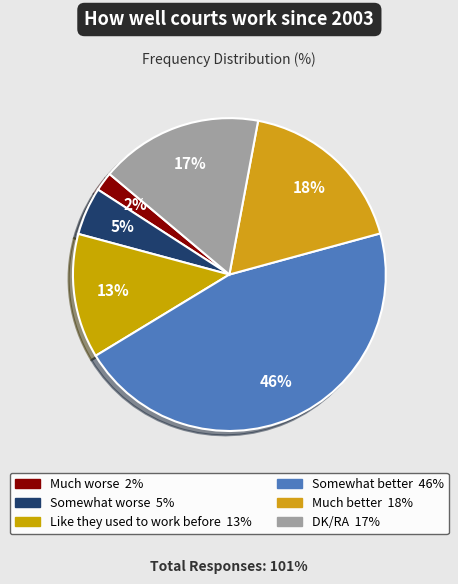

To the nearest percent, what is the average slice percentage?

17%